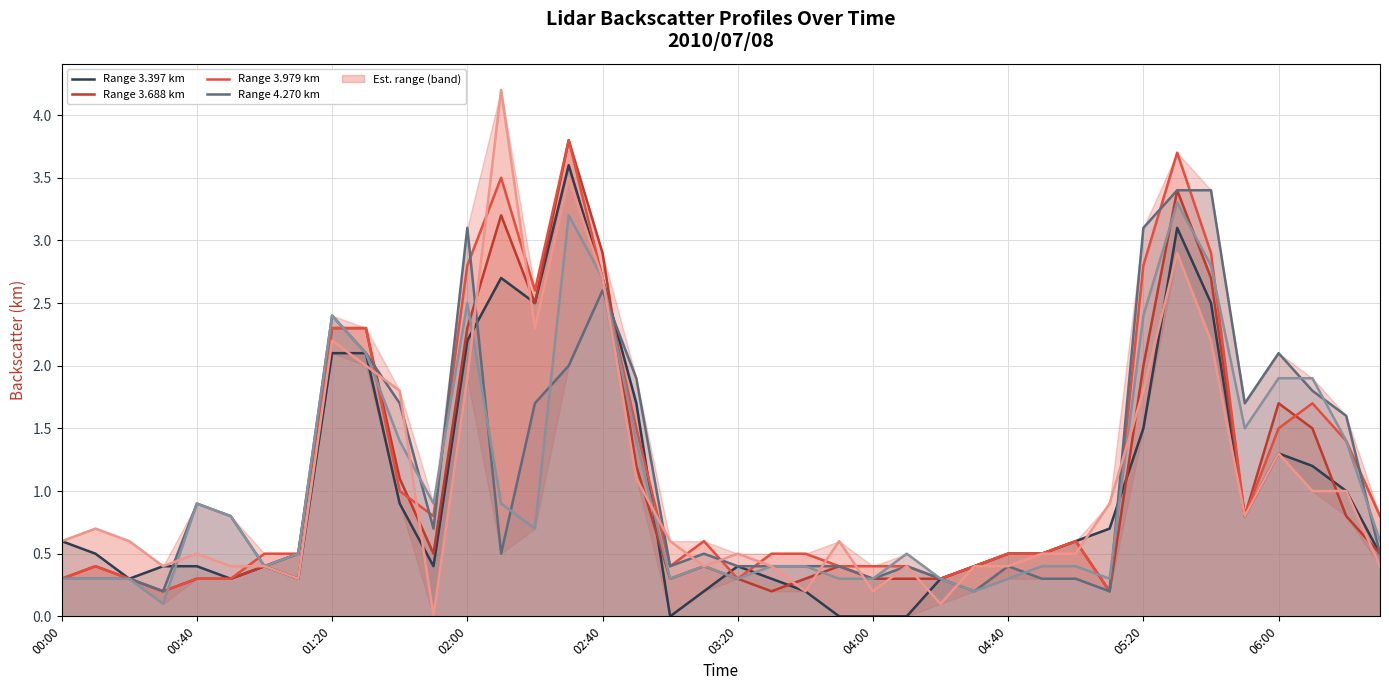

What is the difference between the maximum and minimum values in the Range 4.270 km series?

3.2